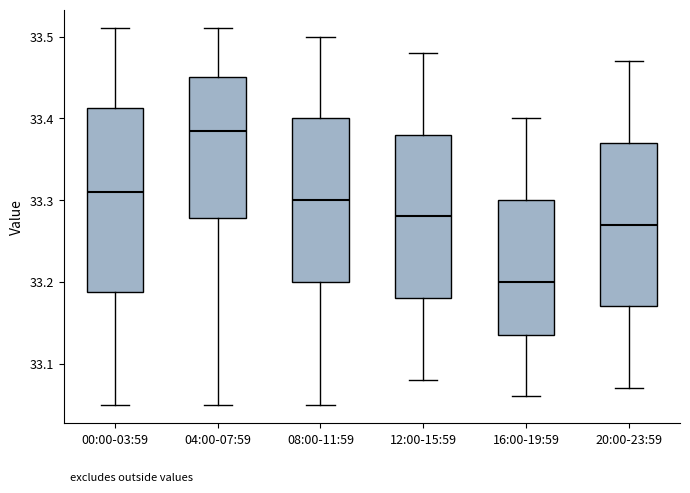

Reading left to right, read every box against the y-axis: the position of its median line, the range the box covers, and the ends of its whiskers. The values are not printed on the chart, so give them approximately, as read against the axis.

00:00-03:59: median 33.31, box 33.19 to 33.41, whiskers 33.05 to 33.51
04:00-07:59: median 33.39, box 33.28 to 33.45, whiskers 33.05 to 33.51
08:00-11:59: median 33.30, box 33.20 to 33.40, whiskers 33.05 to 33.50
12:00-15:59: median 33.28, box 33.18 to 33.38, whiskers 33.08 to 33.48
16:00-19:59: median 33.20, box 33.14 to 33.30, whiskers 33.06 to 33.40
20:00-23:59: median 33.27, box 33.17 to 33.37, whiskers 33.07 to 33.47